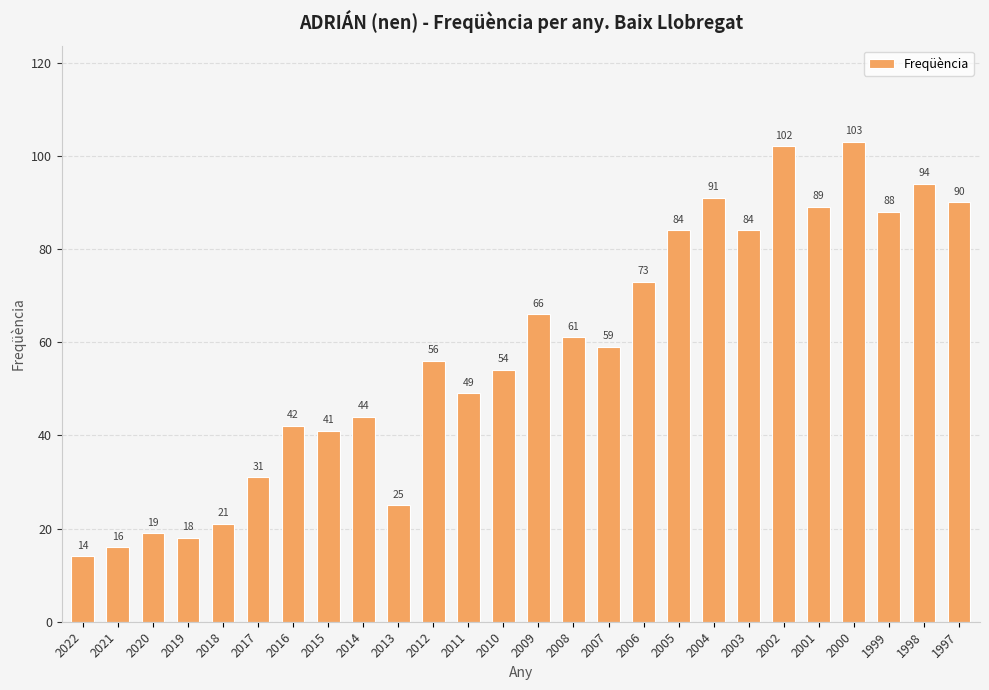

Is it true that the value at 2020 is 19?

True